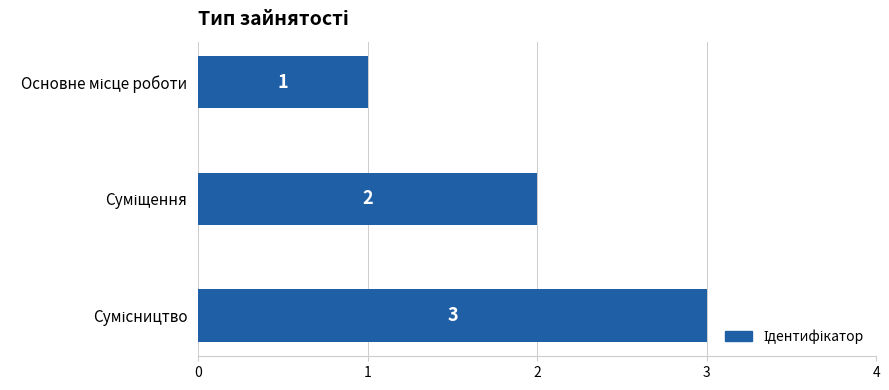

How many data points does each series have?

3